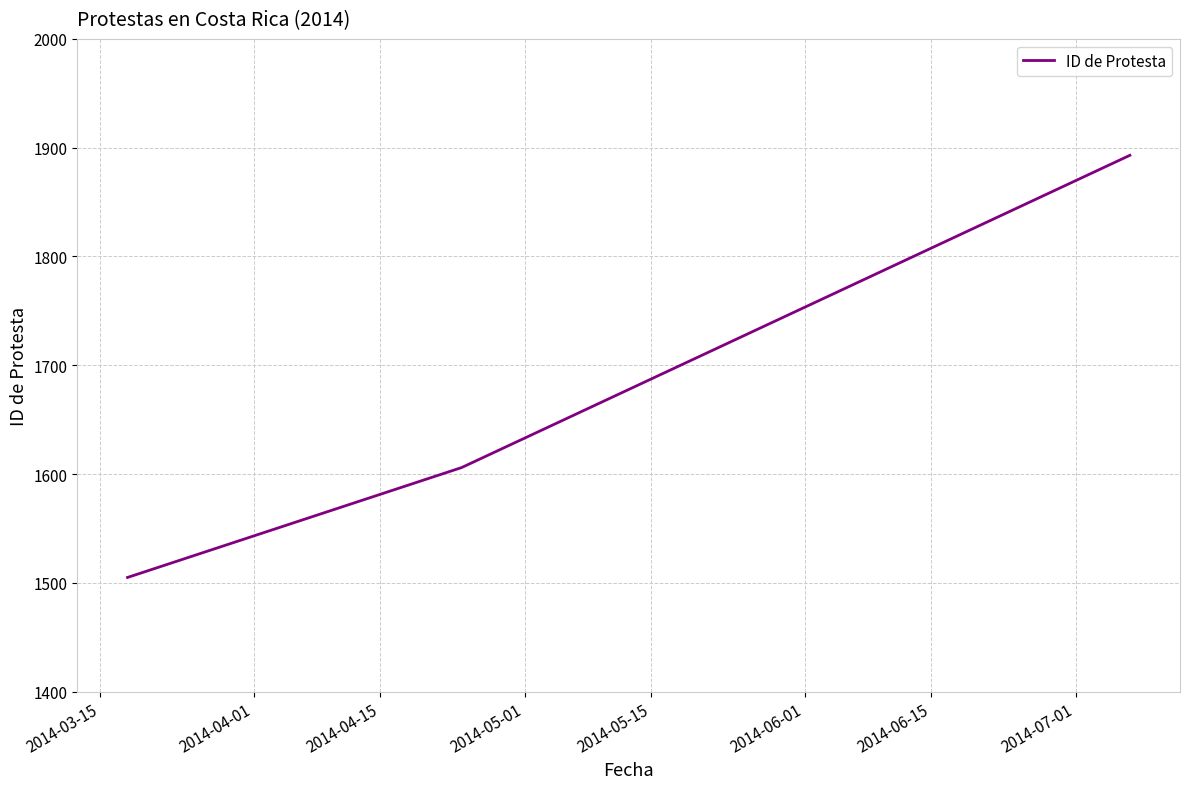

What is the difference between the maximum and minimum values?

388